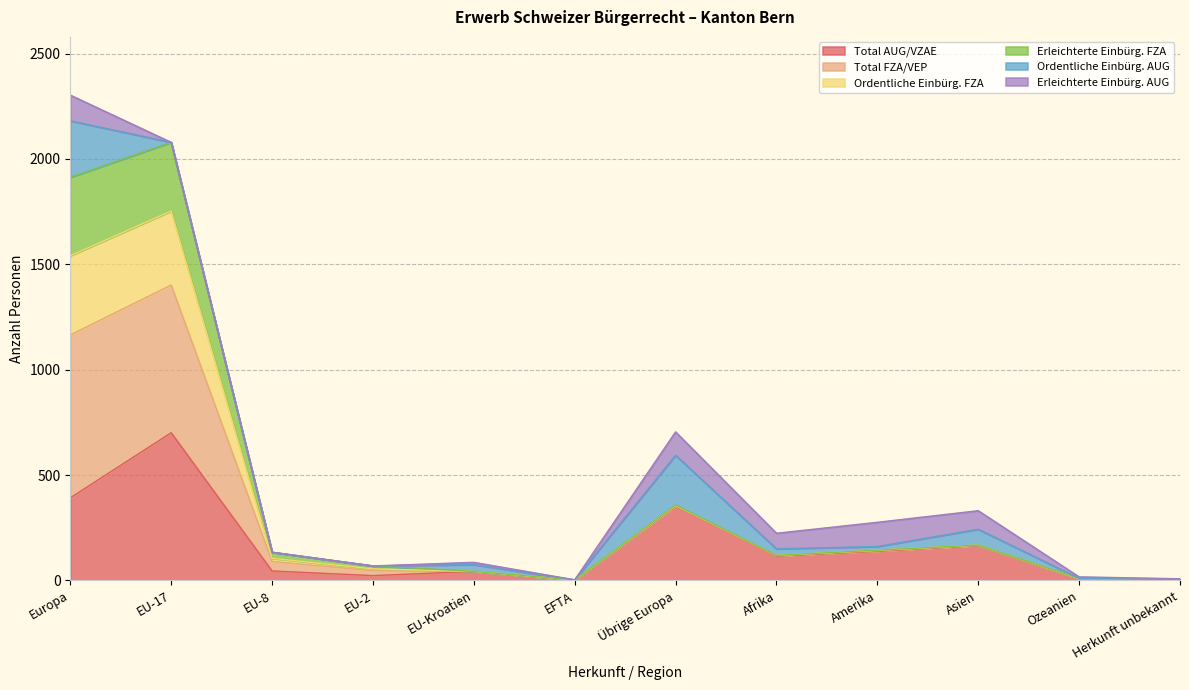

Between Asien and Amerika, which is larger?

Asien